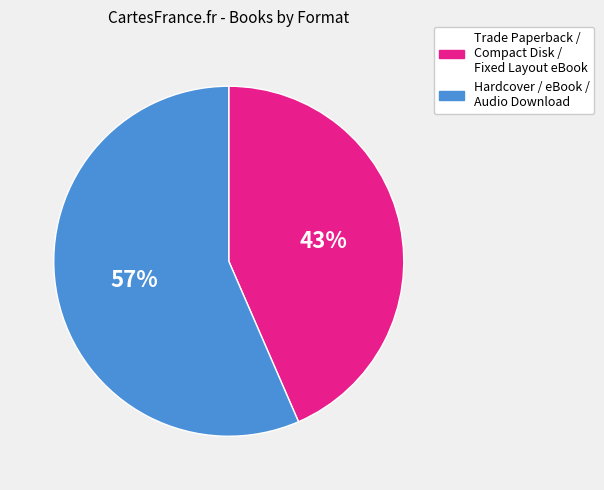

Is there a majority slice in this chart?

Yes